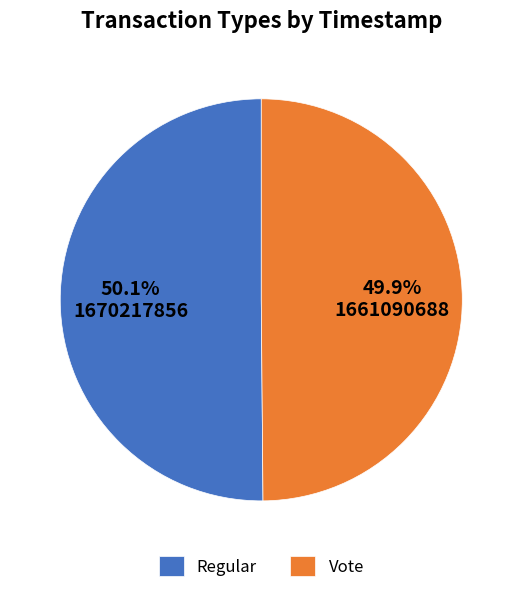

How many slices are in this pie chart?

2